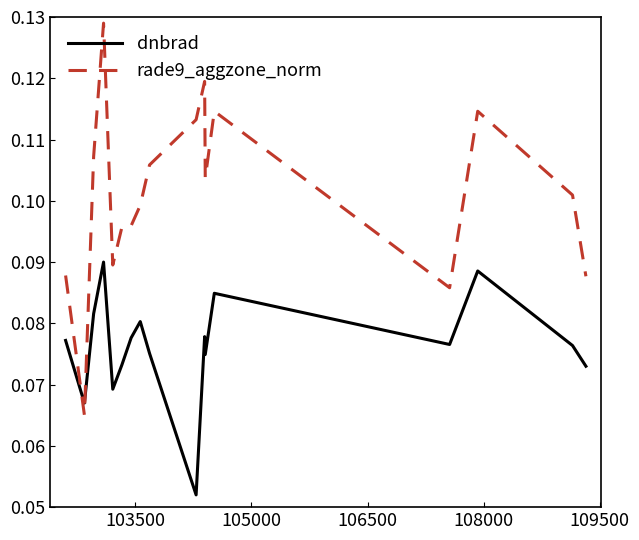

Which series has the largest total across all categories?

rade9_aggzone_norm